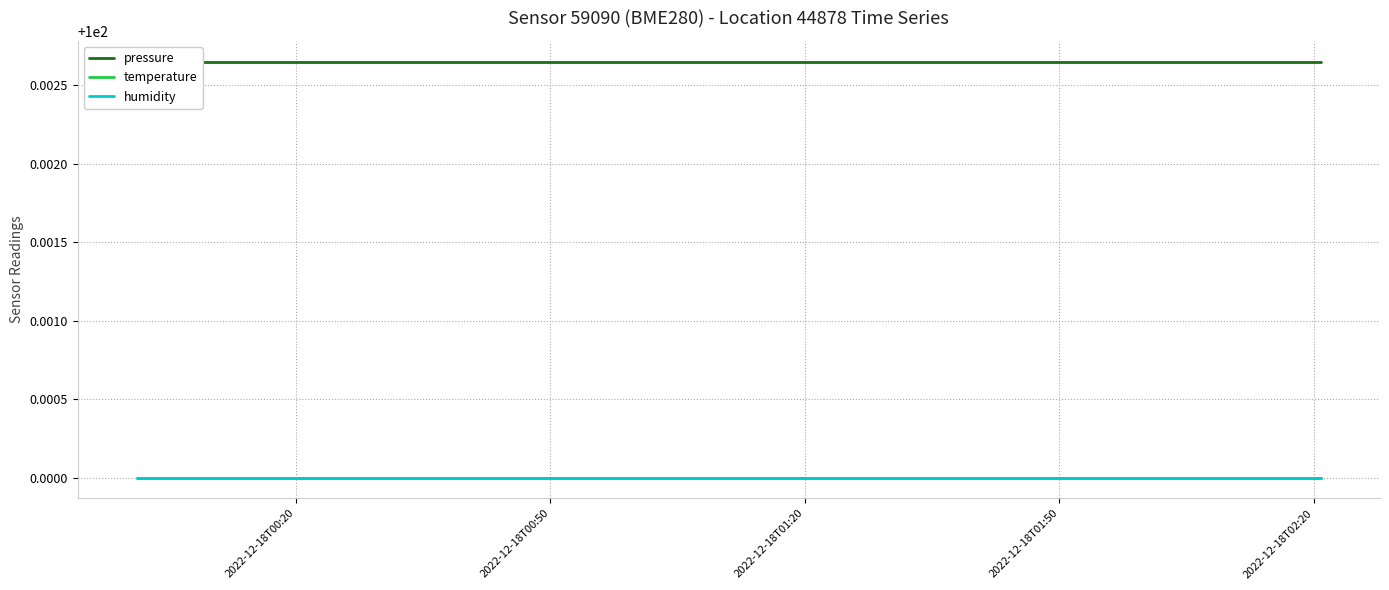

Which series has the largest total across all categories?

pressure